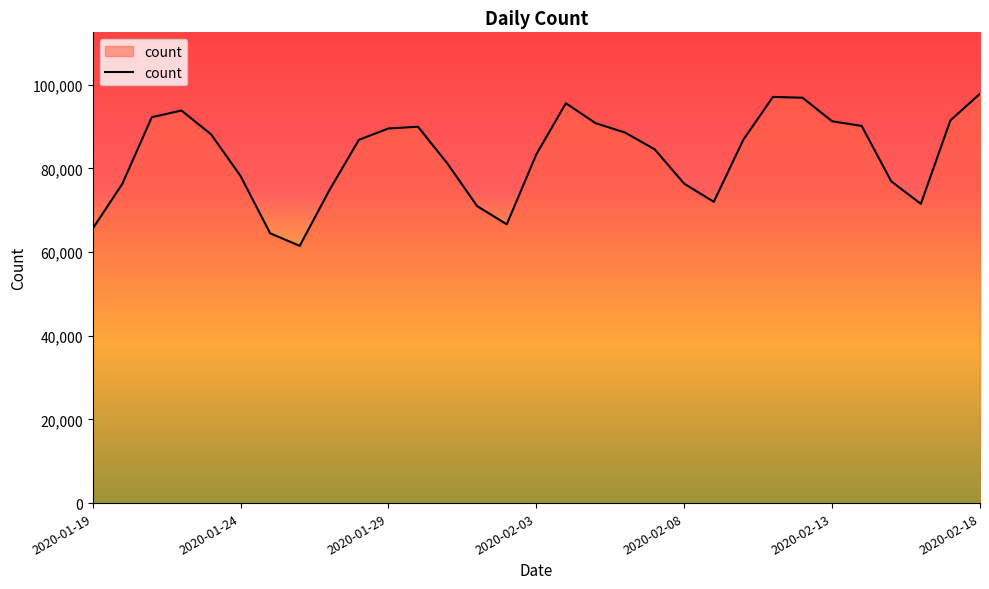

What is the maximum value shown in the chart?

97840